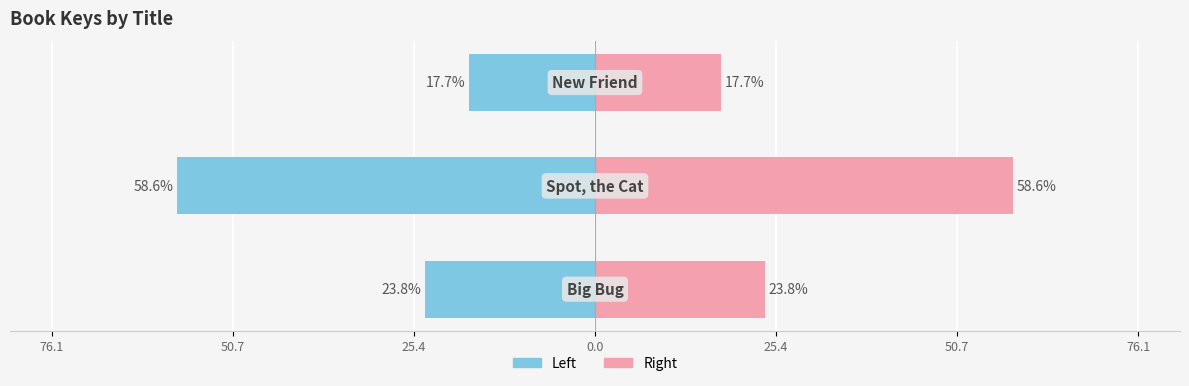

How many data points in Left (Key normalized) are less than -23?

2